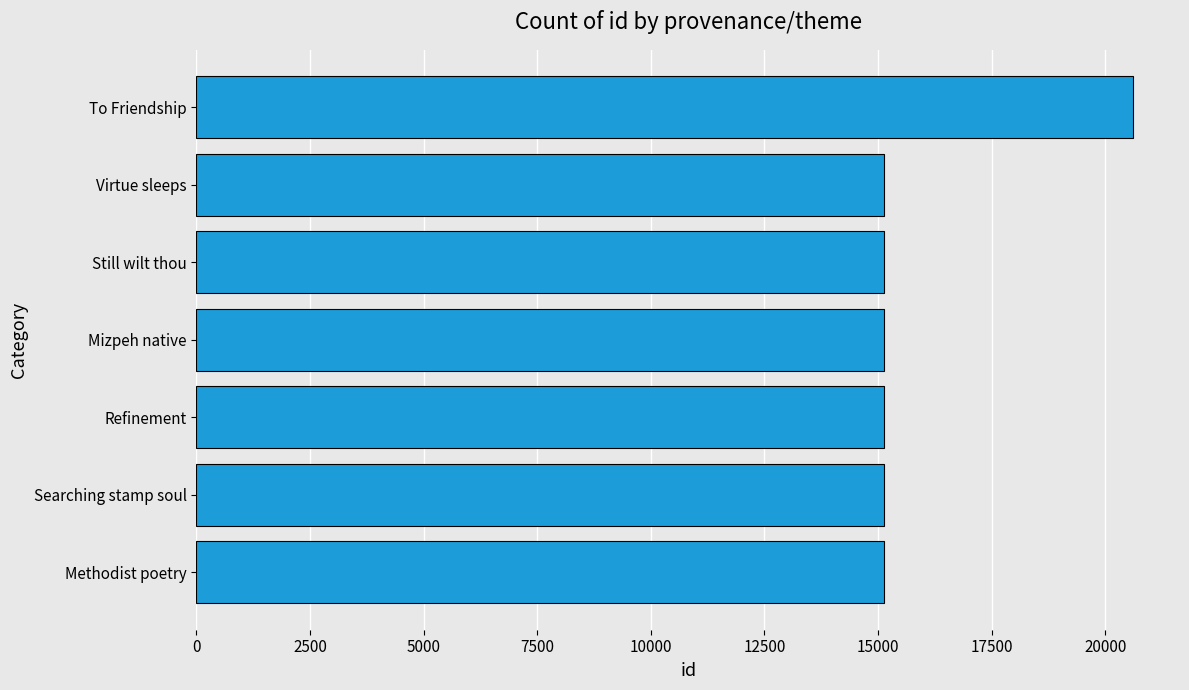

What is the greatest value displayed?

20612